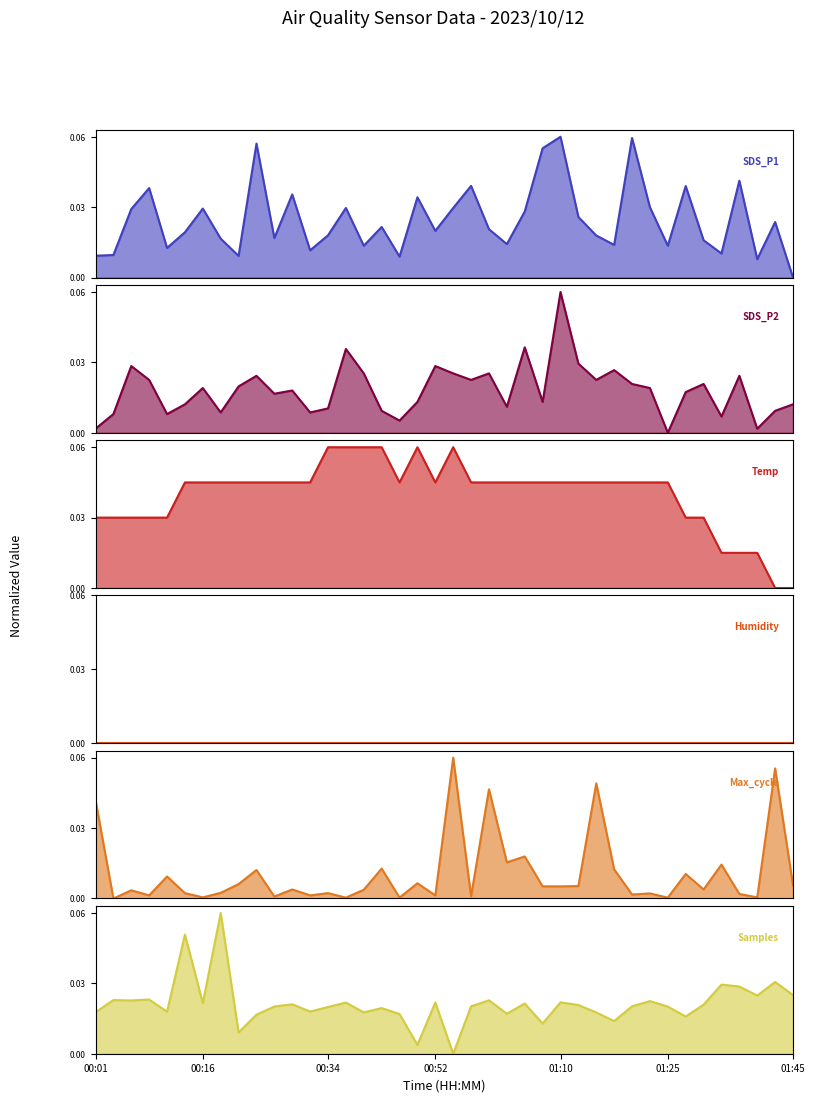

Does the chart display data point markers on the line(s)?

No